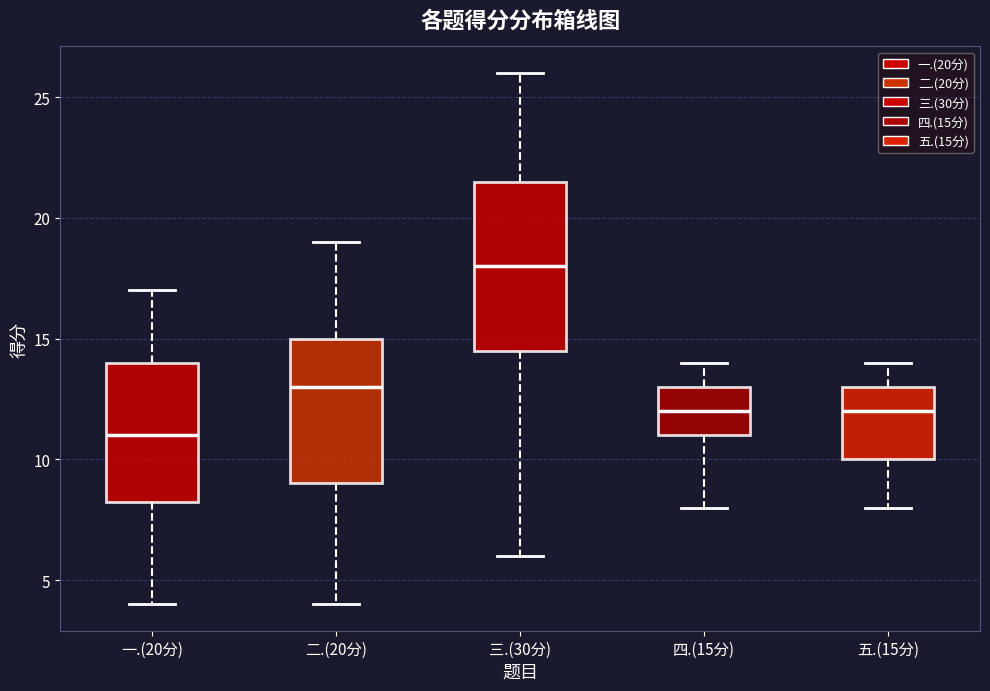

Reading left to right, read every box against the y-axis: the position of its median line, the range the box covers, and the ends of its whiskers. The values are not printed on the chart, so give them approximately, as read against the axis.

一.(20分): median 11.0, box 8.5 to 14.0, whiskers 4.0 to 17.0
二.(20分): median 13.0, box 9.0 to 15.0, whiskers 4.0 to 19.0
三.(30分): median 18.0, box 14.5 to 21.5, whiskers 6.0 to 26.0
四.(15分): median 12.0, box 11.0 to 13.0, whiskers 8.0 to 14.0
五.(15分): median 12.0, box 10.0 to 13.0, whiskers 8.0 to 14.0